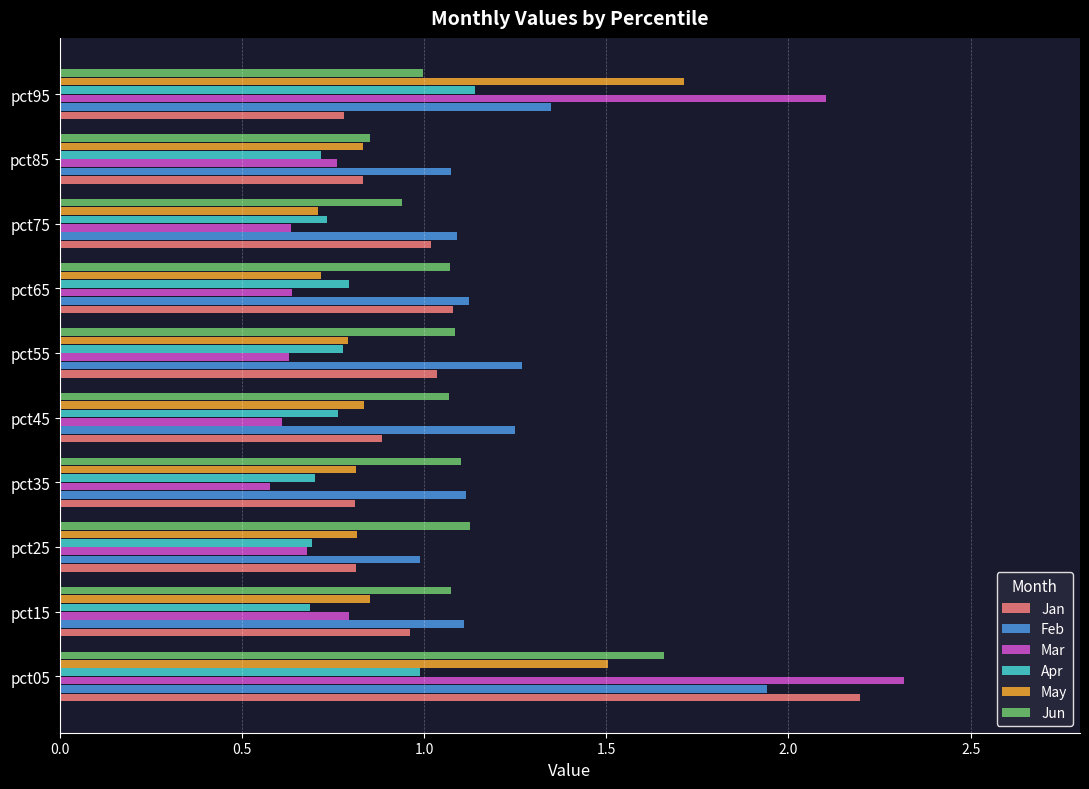

True or false: May has a value of 1.1 at pct75.

False